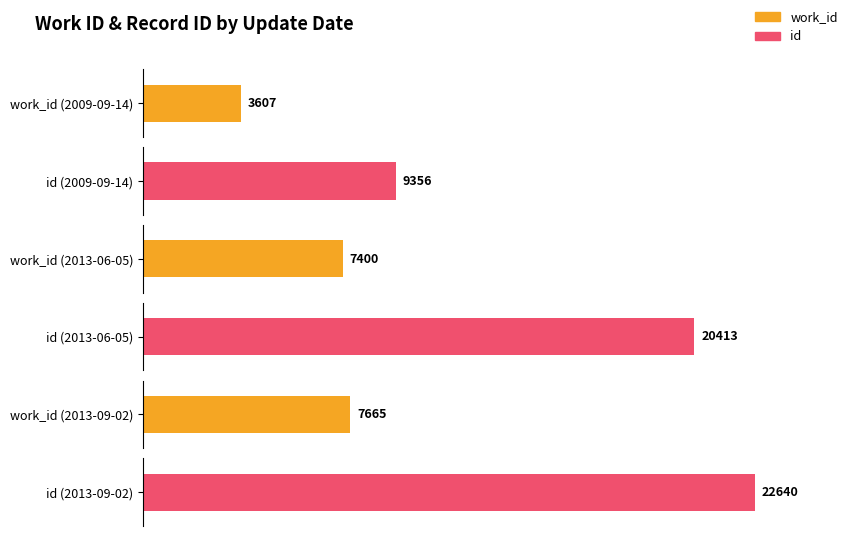

Rank the series by their average value, from highest to lowest.

id, work_id